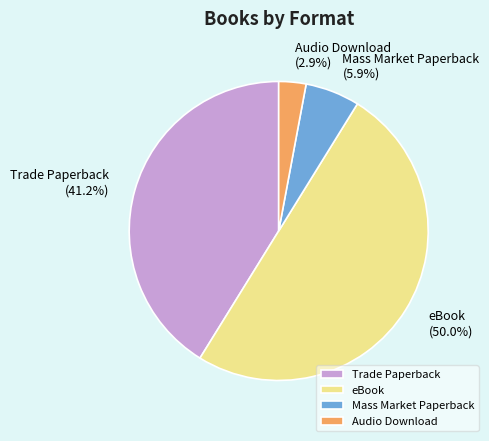

How many segments does this pie chart have?

4